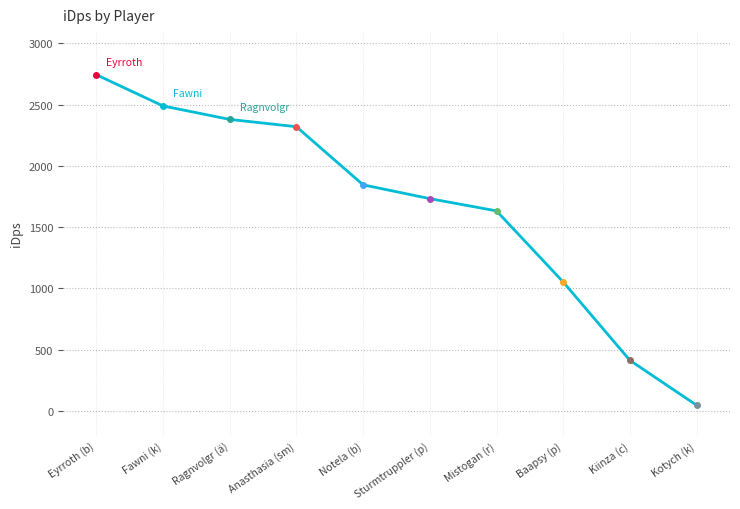

What is the minimum value shown in the chart?

46.8